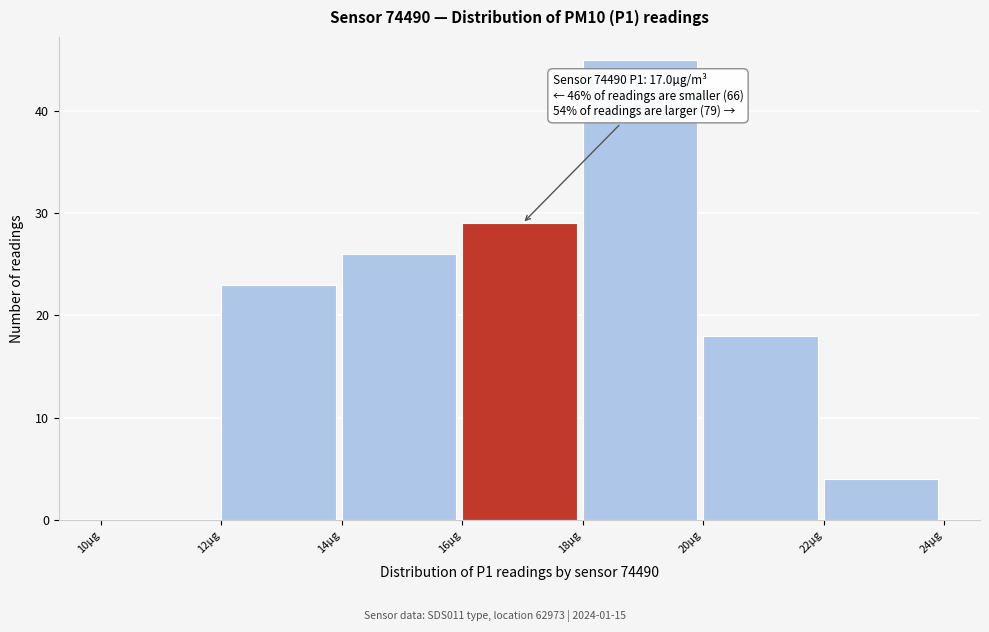

Which range on the x-axis has the tallest bar?

18 to 20